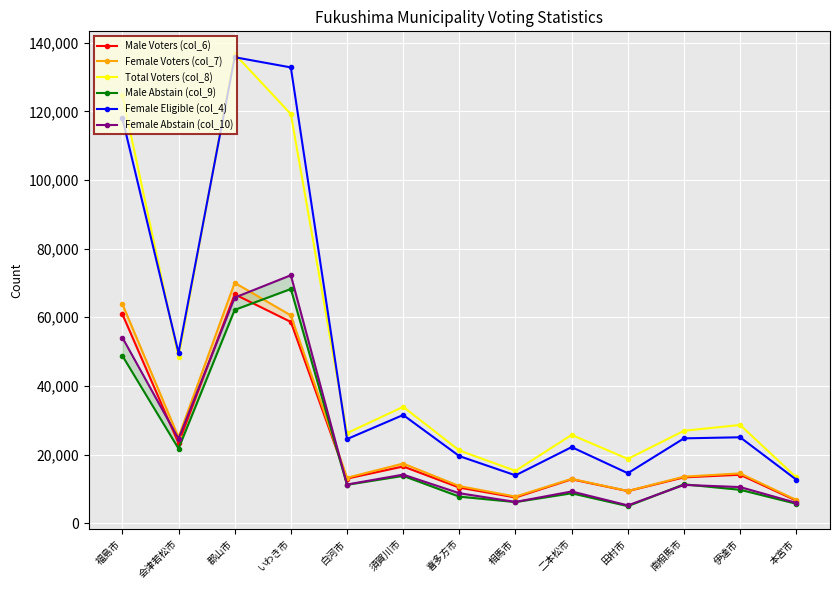

What is the label of the 1st point from the left?

福島市